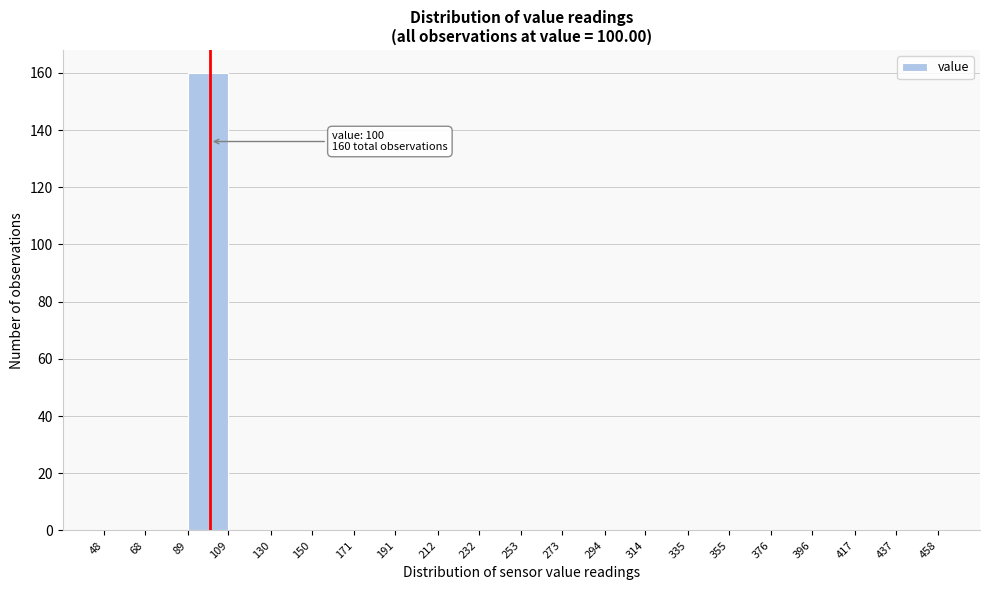

Which range on the x-axis has the tallest bar?

89 to 109